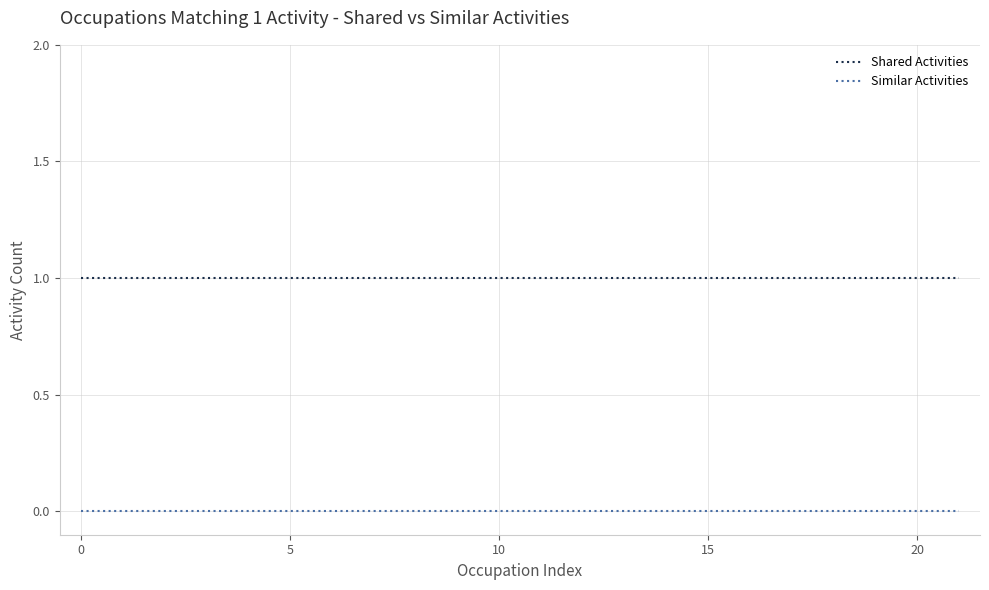

Which series has the largest total across all categories?

Shared Activities